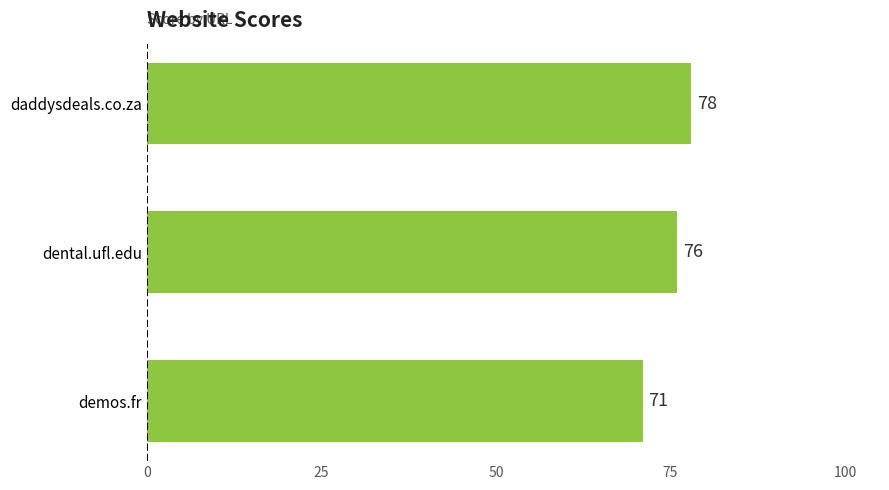

True or false: the data shows 39 at daddysdeals.co.za.

False